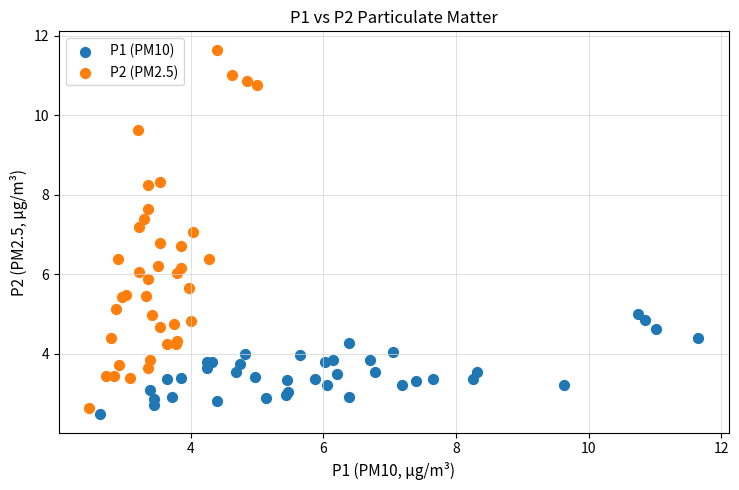

Which series reaches the maximum Y coordinate?

P2 (PM2.5)